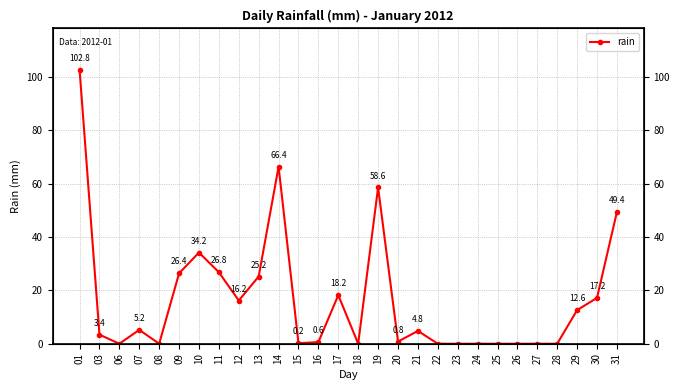

The value at 24 is -31.8. True or false?

False